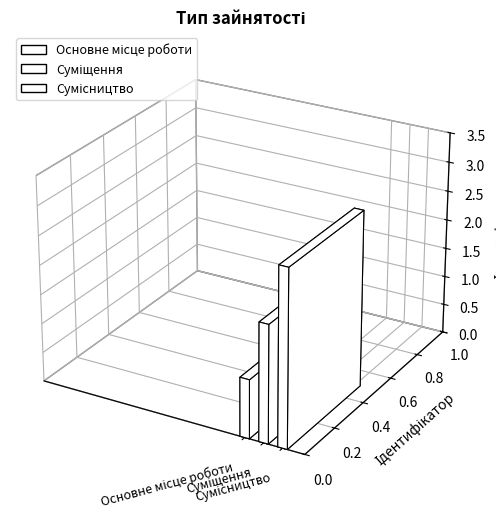

What is the minimum value shown in the chart?

1